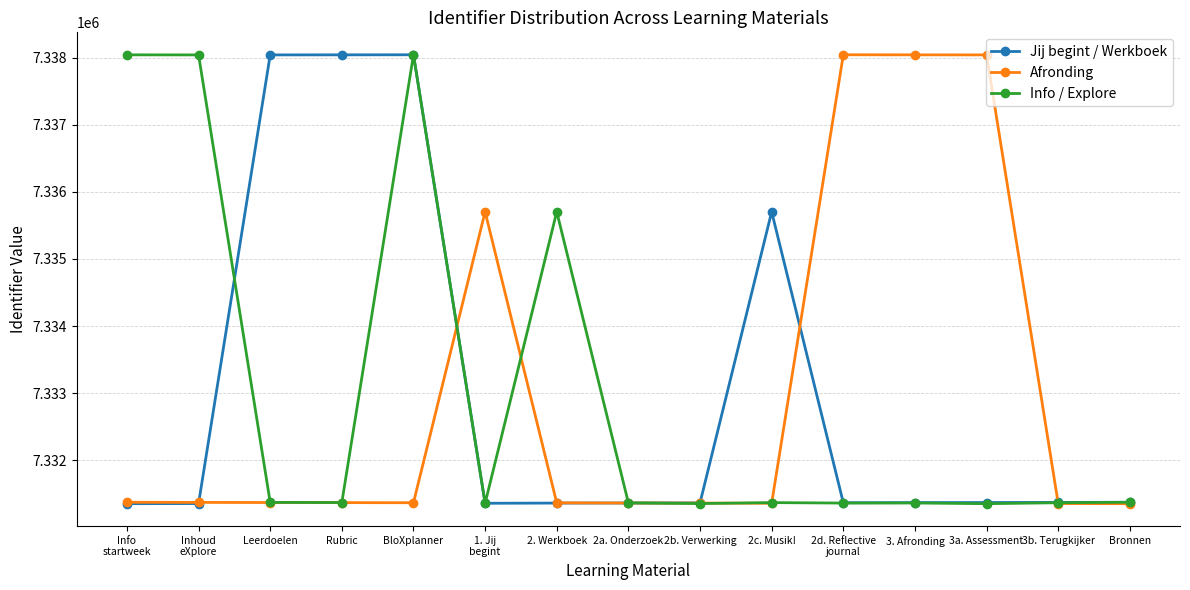

What is the difference between the highest and lowest values at 2. Werkboek?

4344